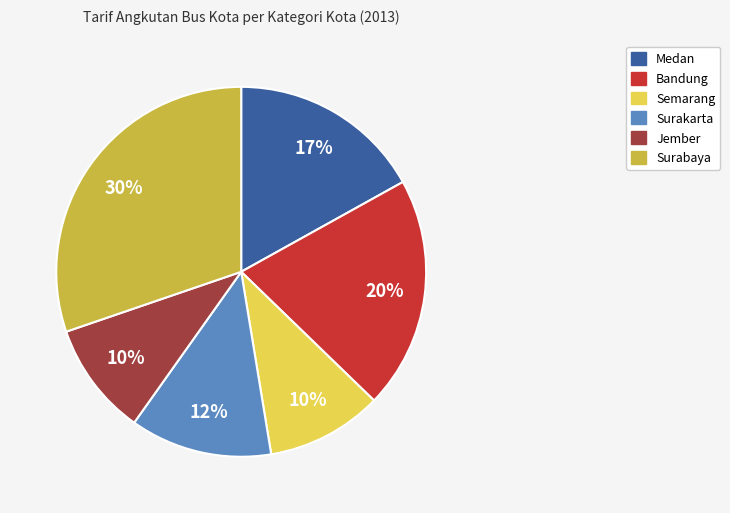

Does any single category account for the majority?

No